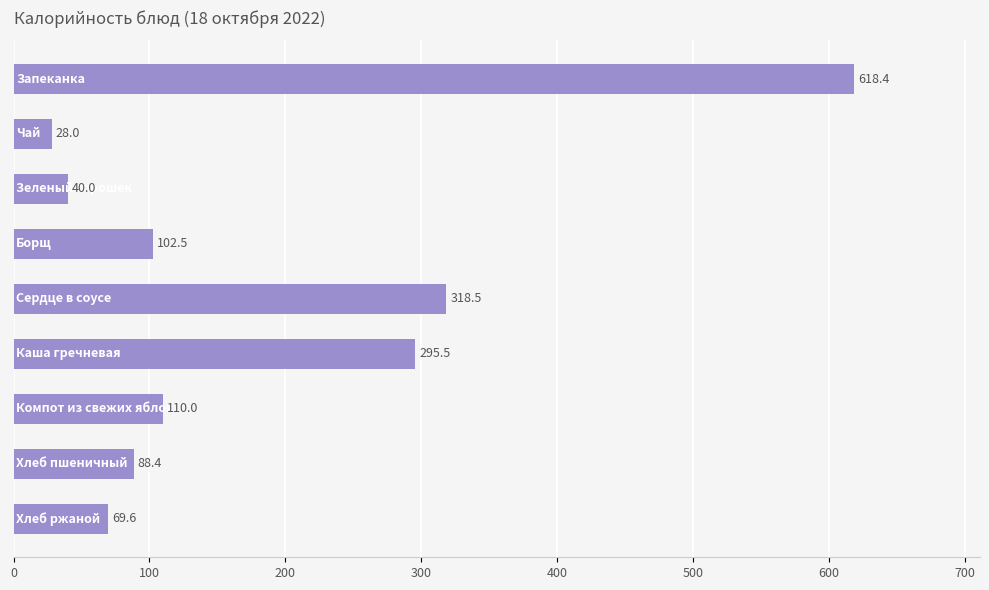

What is the average value?

185.7